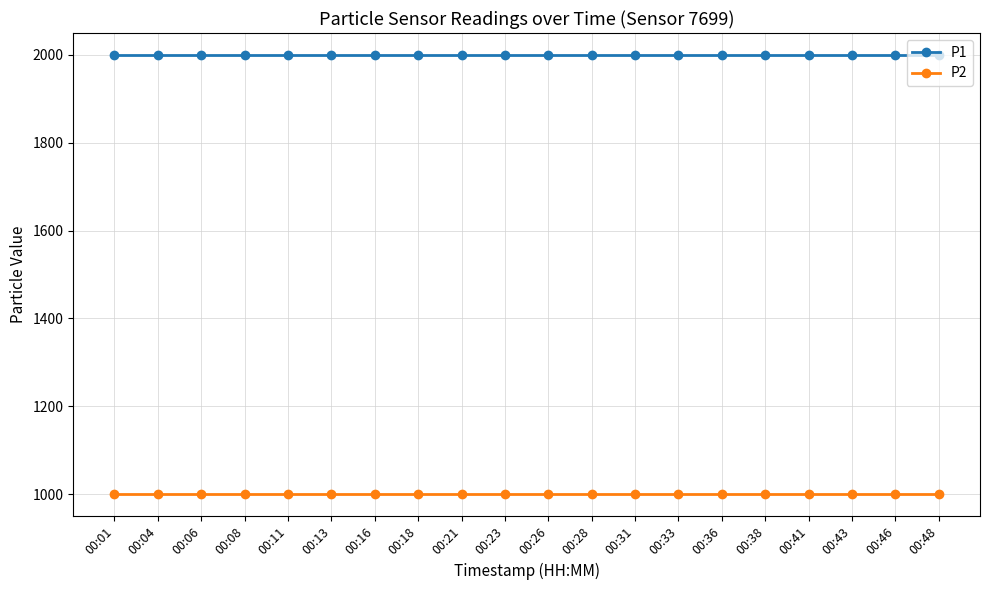

What is the spread (max minus min) of values at 00:21?

1000.0